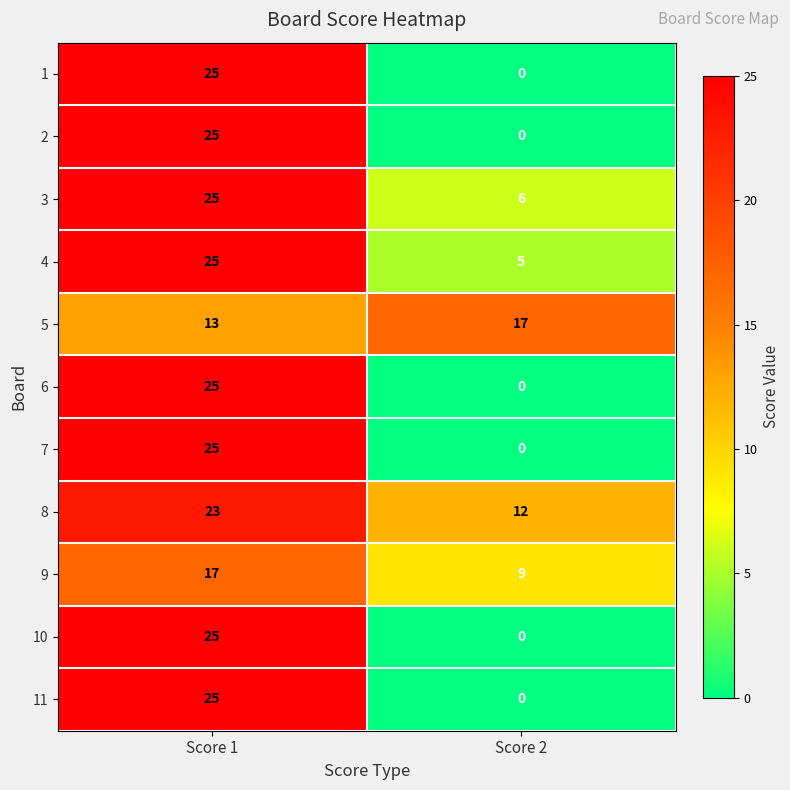

Which label corresponds to the largest value in the chart?

Score 1